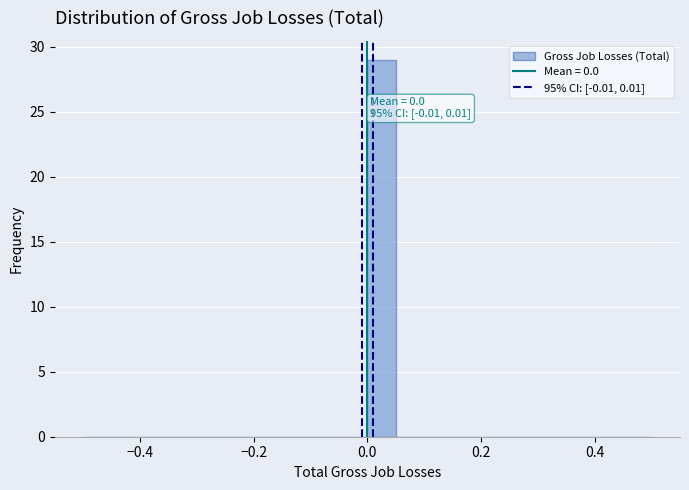

Around what value on the x-axis is the tallest bar? Give the approximate position of its centre, as read against the axis.

0.02